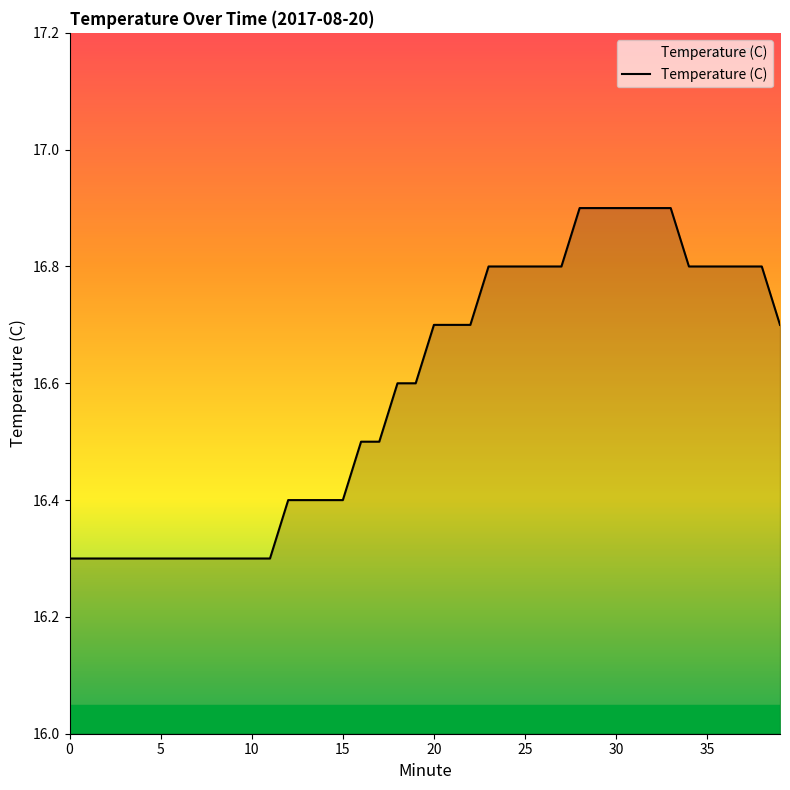

Reading right to left, transcribe all the data shown in this chart.

16.7	16.8	16.8	16.8	16.8	16.8	16.9	16.9	16.9	16.9	16.9	16.9	16.8	16.8	16.8	16.8	16.8	16.7	16.7	16.7	16.6	16.6	16.5	16.5	16.4	16.4	16.4	16.4	16.3	16.3	16.3	16.3	16.3	16.3	16.3	16.3	16.3	16.3	16.3	16.3